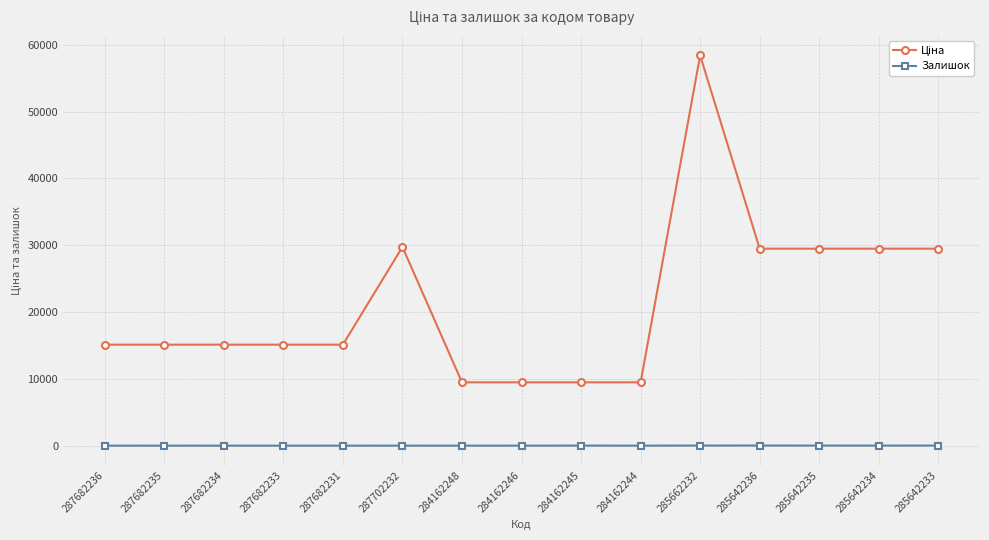

What is the sum of all Залишок values?

77.0